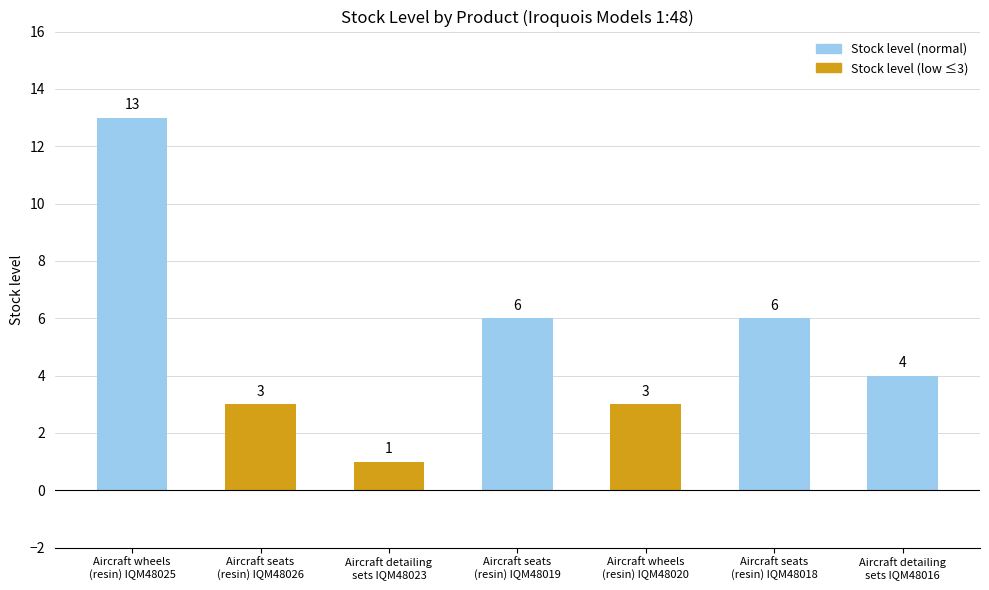

How many data points are less than 4?

3